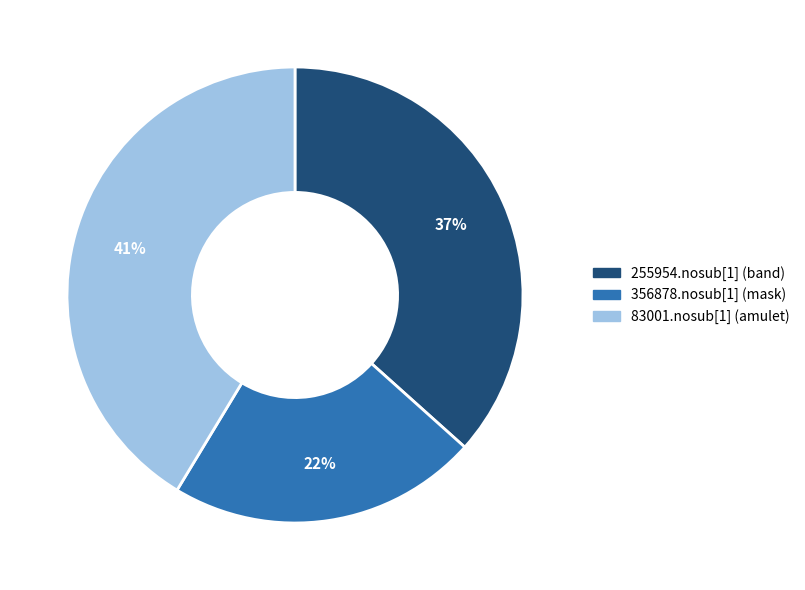

Does 83001.nosub[1] (amulet) represent more than half of the total?

No